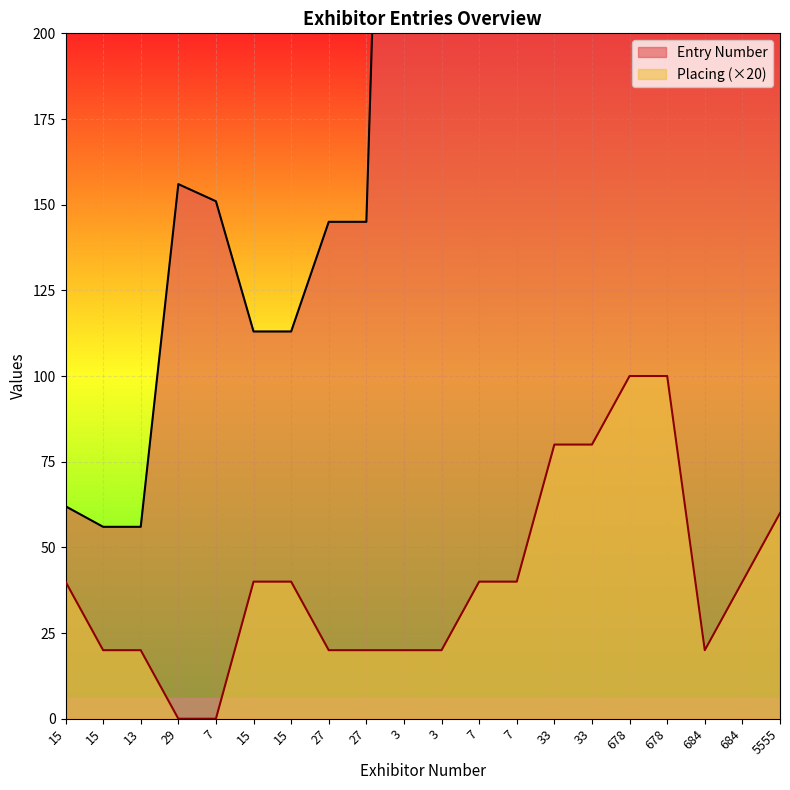

True or false: Entry Number and Placing cross at least once.

False